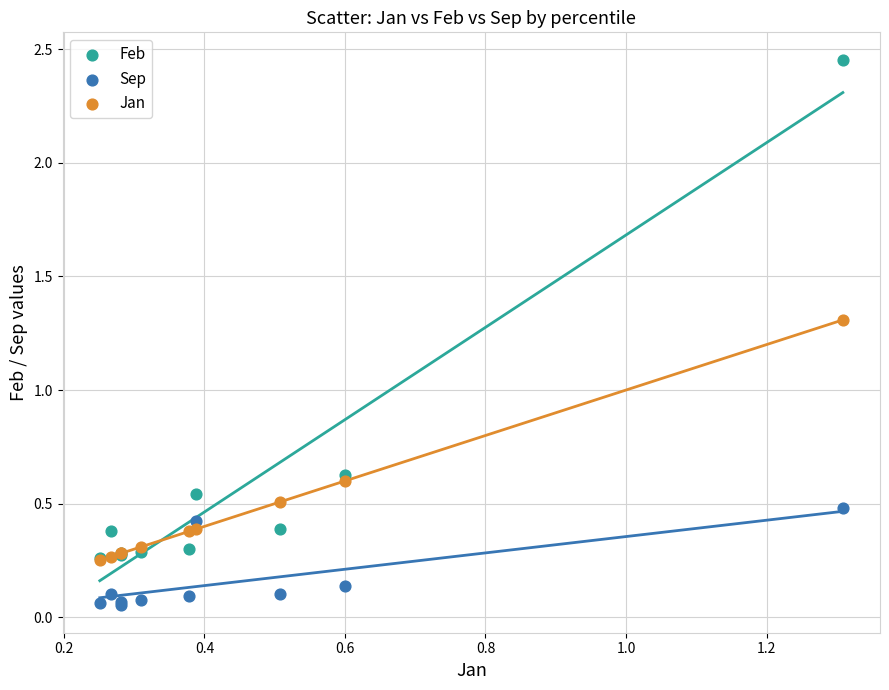

Across all series, what Y value is closest to 1?

1.3